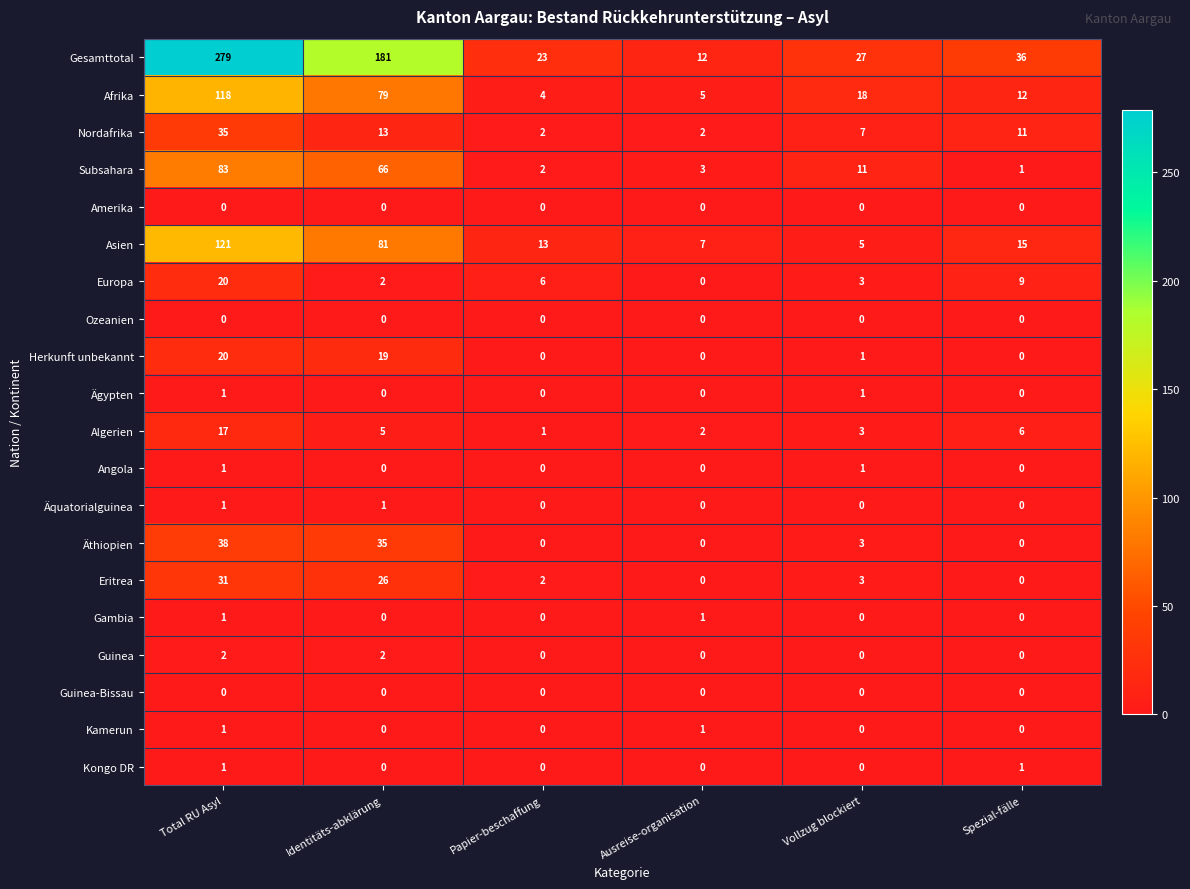

The Kongo DR series shows 0 at Identitäts-abklärung. True or false?

True